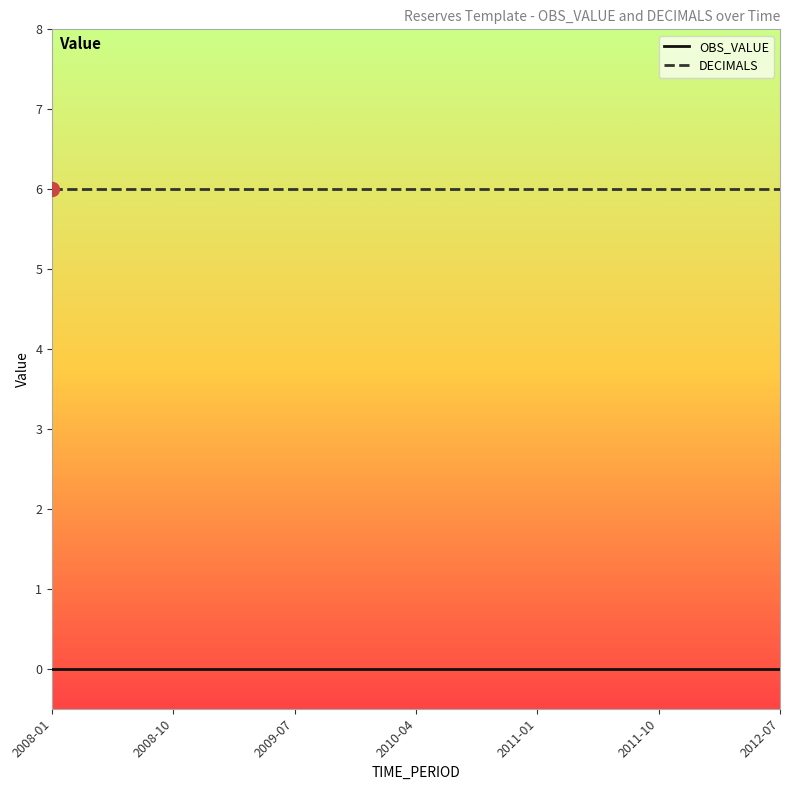

Which series has the largest total across all categories?

DECIMALS